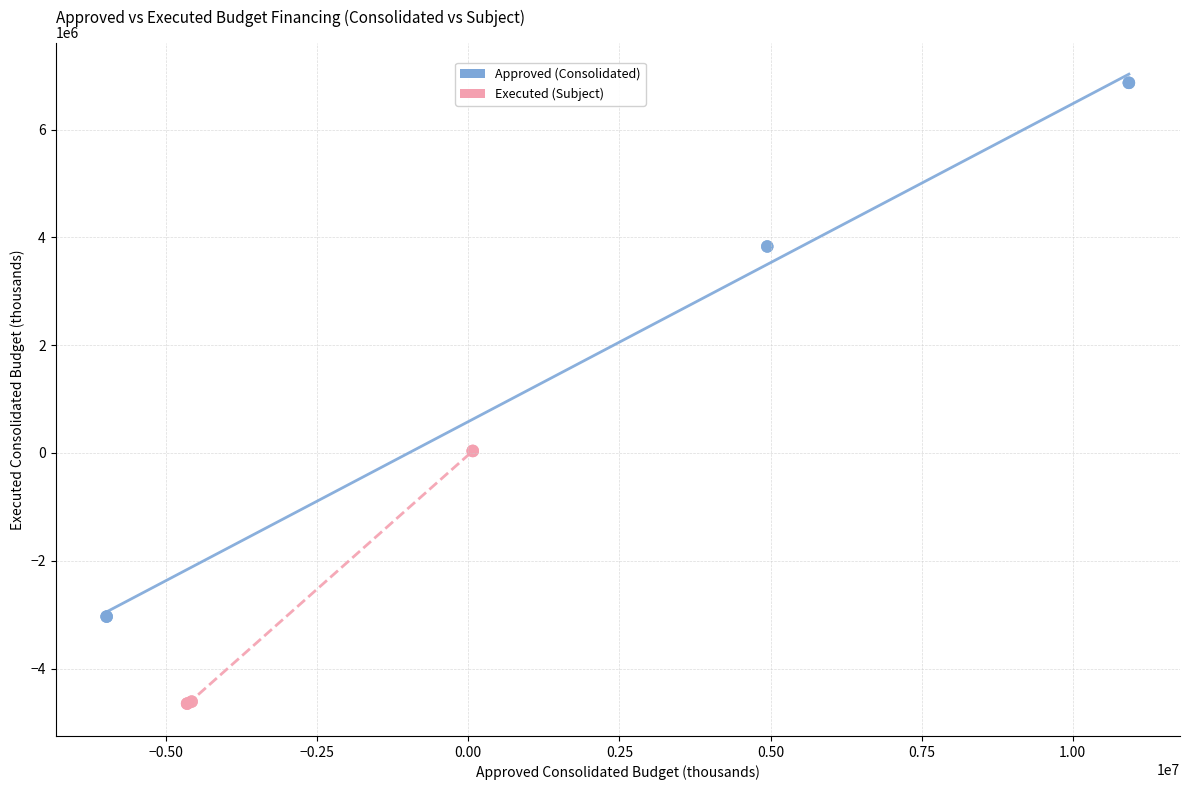

Which series has the widest spread of Y values?

Approved (Consolidated)